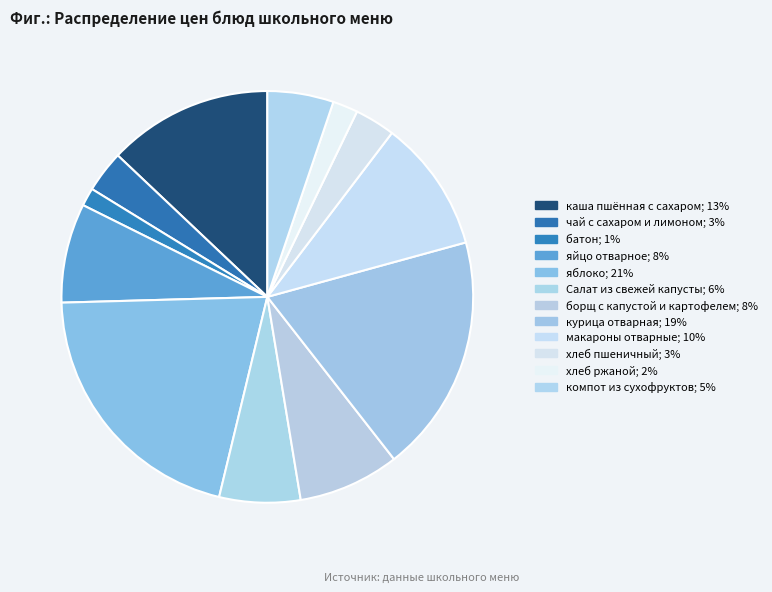

Is there a majority slice in this chart?

No